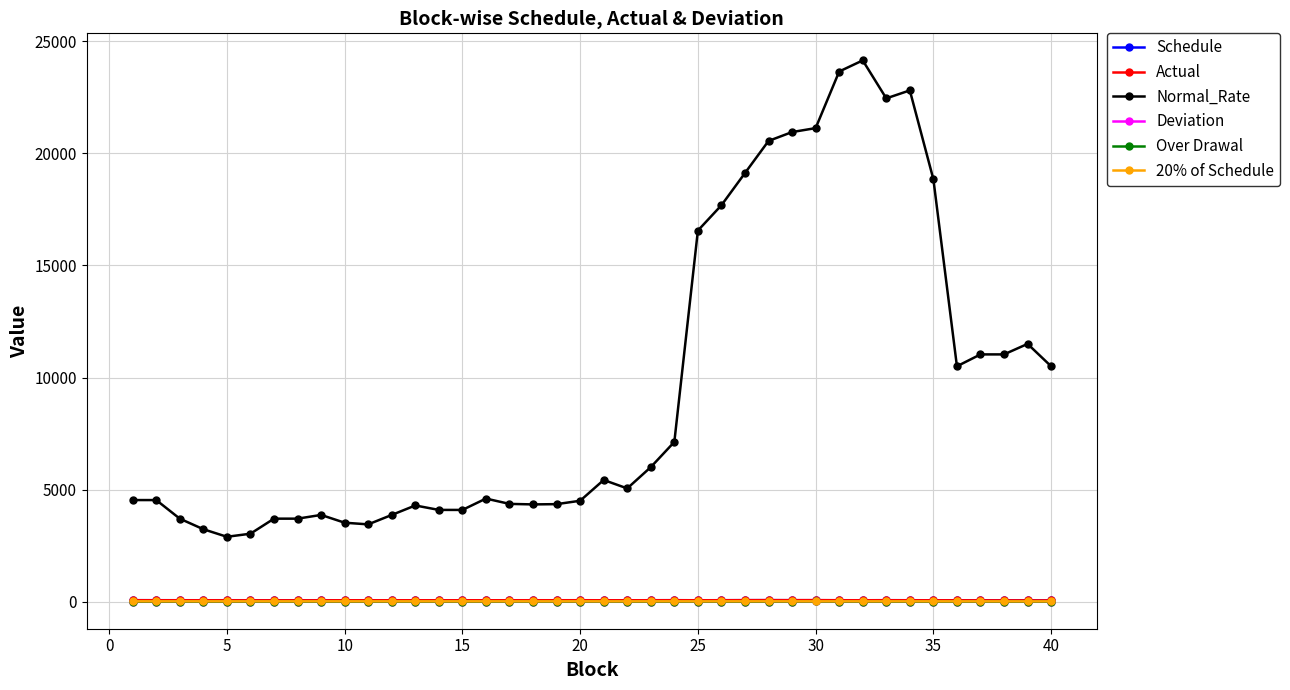

What are all the series names shown in the legend?

Schedule, Actual, Normal_Rate, Deviation, Over Drawal, 20% of Schedule